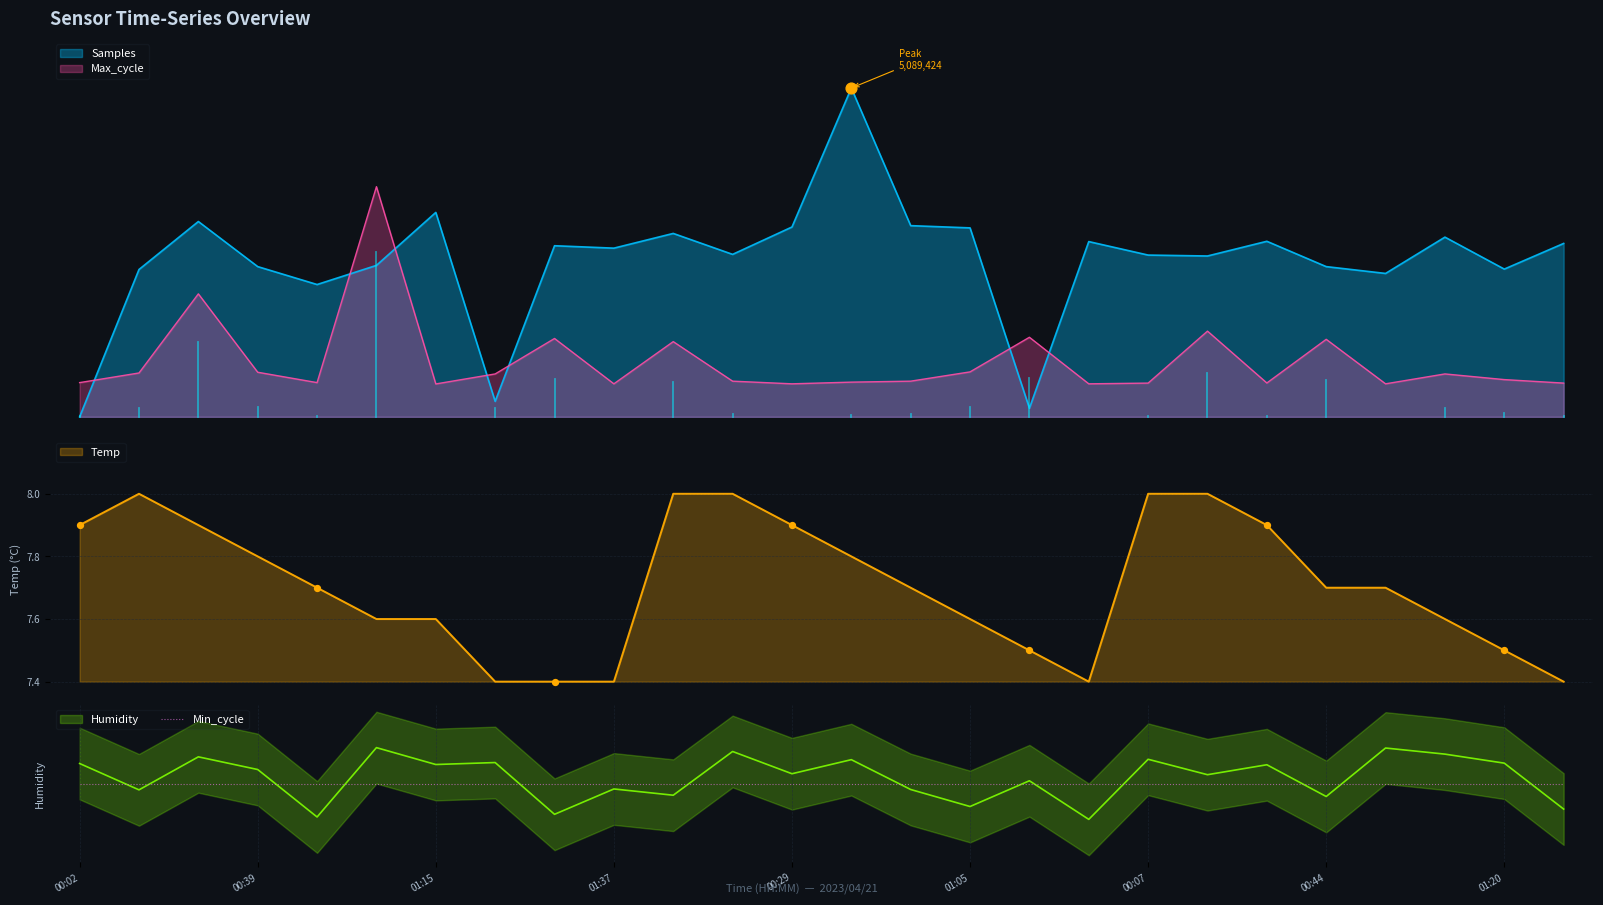

Which series has the largest total across all categories?

Temp